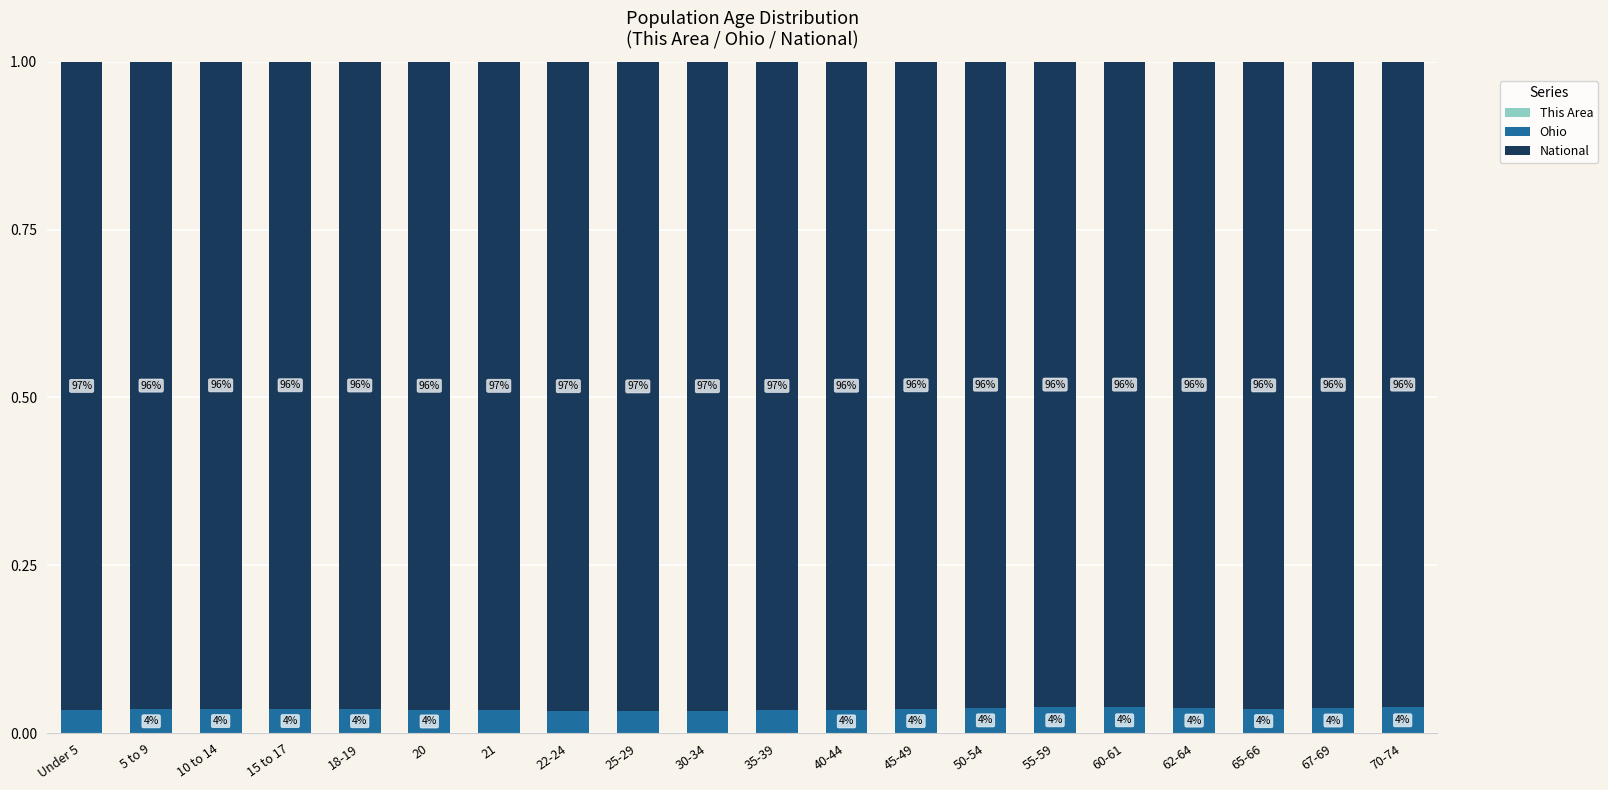

Does the chart contain stacked bars?

Yes